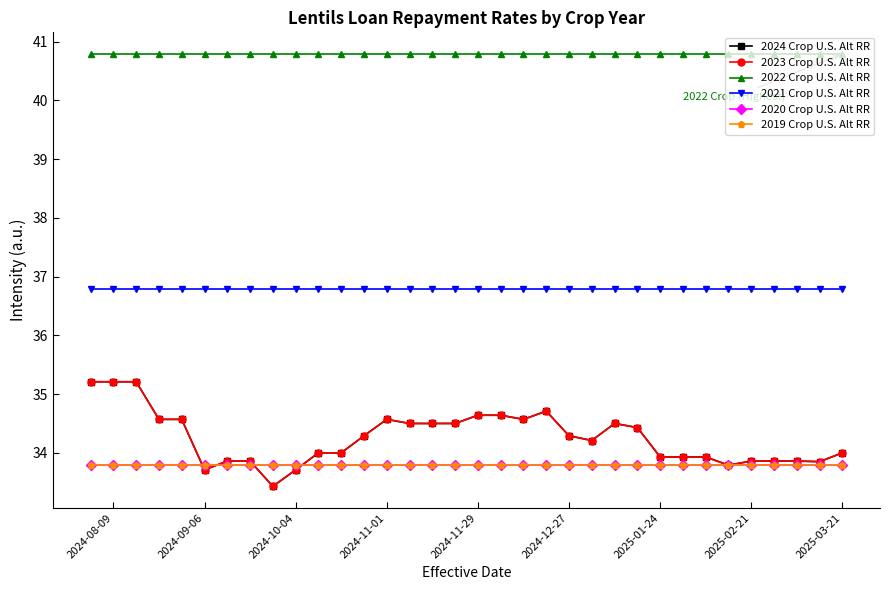

Which category has the highest value in the 2020 Crop U.S. Alt RR series?

2025-03-21